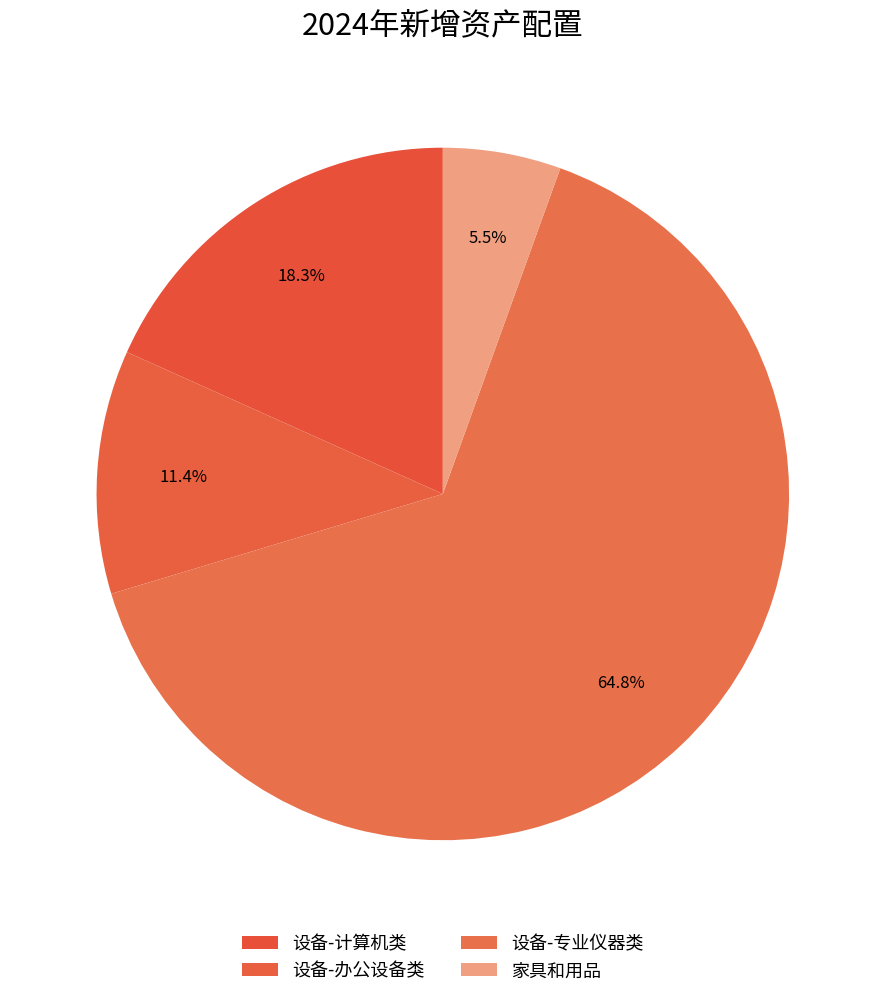

How many slices are in this pie chart?

4